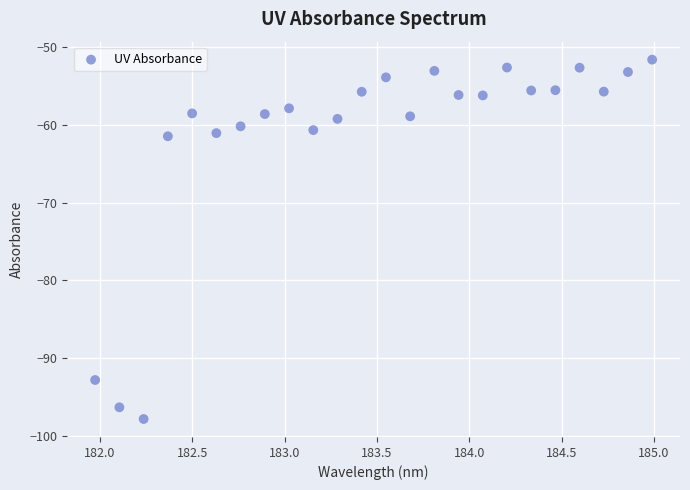

What is the range of Y values (max minus min)?

46.1